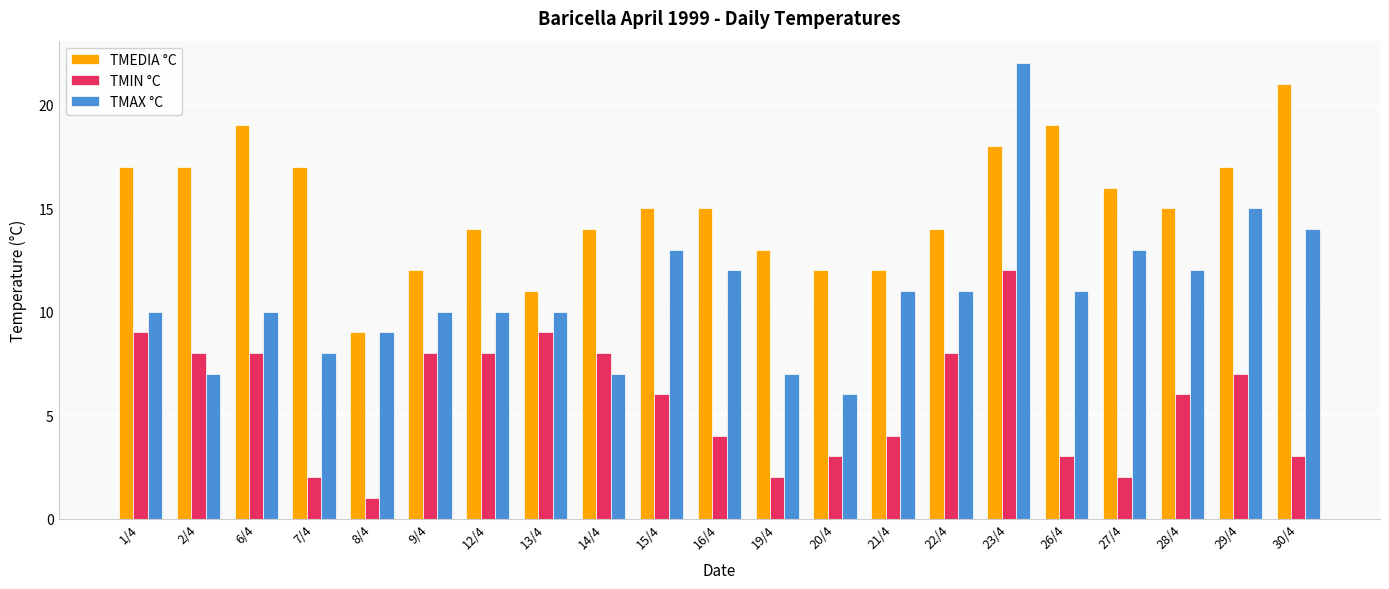

List the series in order of their peak value, lowest first.

TMIN °C, TMEDIA °C, TMAX °C